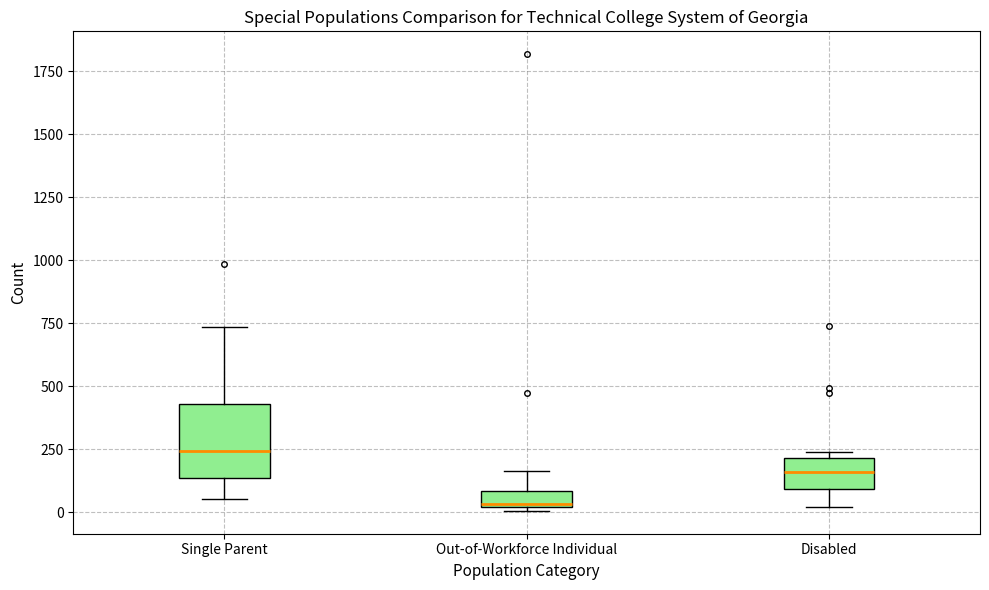

Which box is the tallest, from its lower edge to its upper edge?

Single Parent